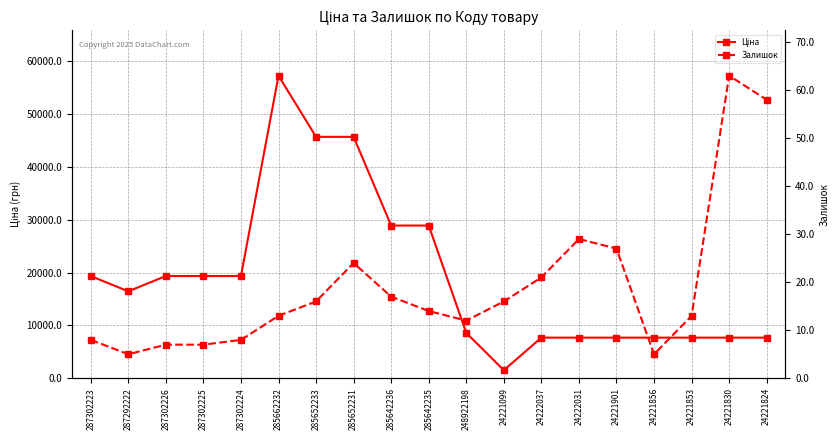

The Залишок series shows 98.9 at 24221830. True or false?

False